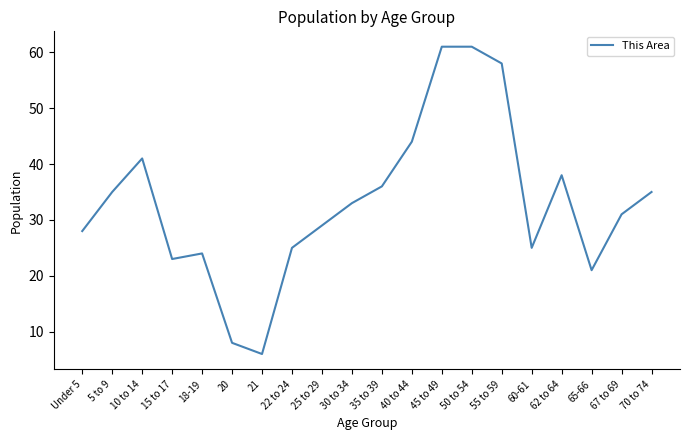

What is the smallest value displayed?

6